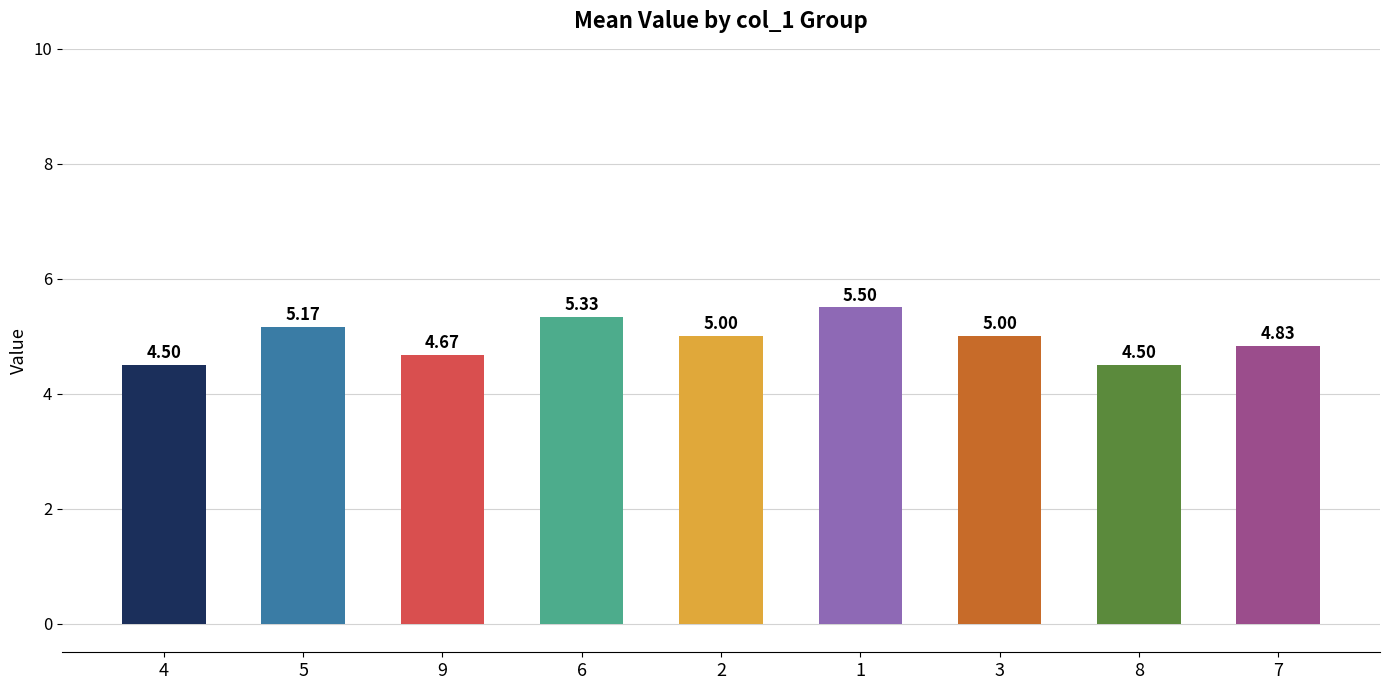

What is the sum of all values?

44.5